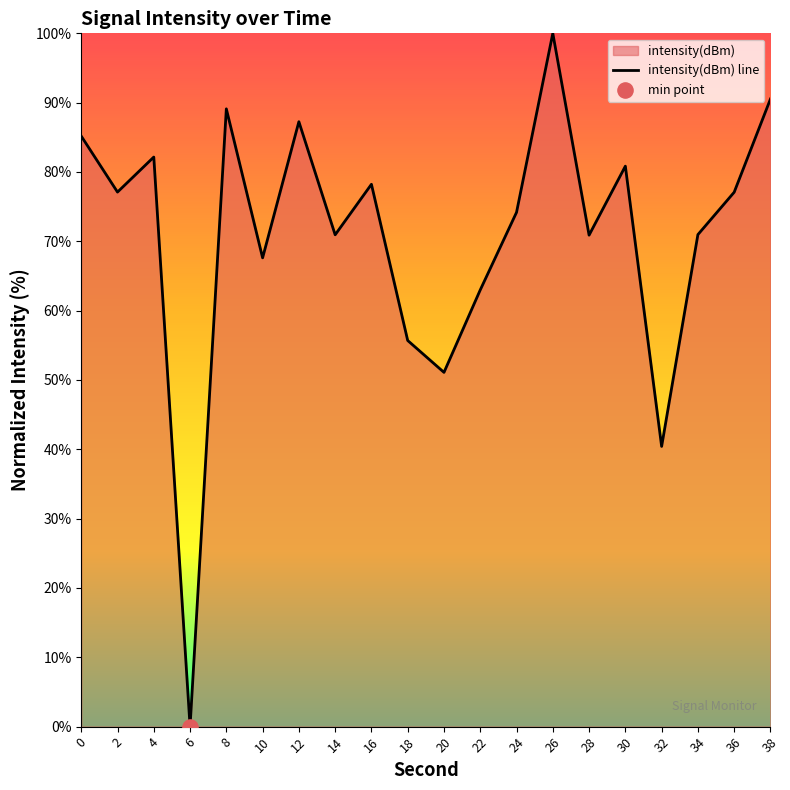

What is the ratio of the value at 24 to the value at 32?

1.8